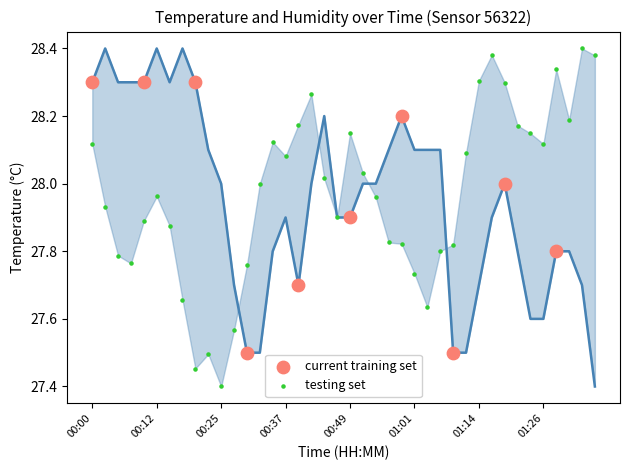

Which series has the largest Y range (max minus min)?

testing set